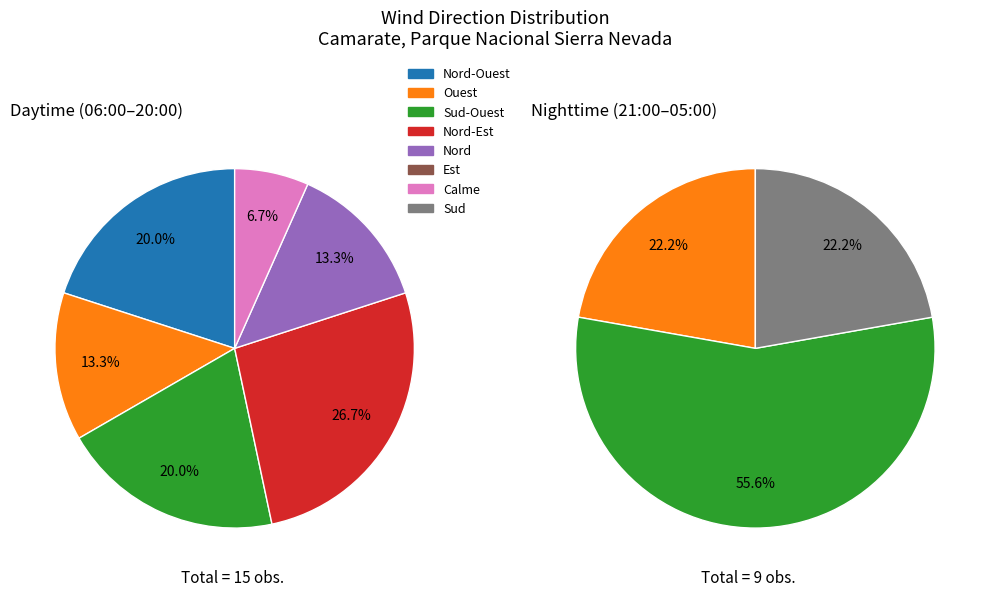

Count the number of slices in the pie.

8